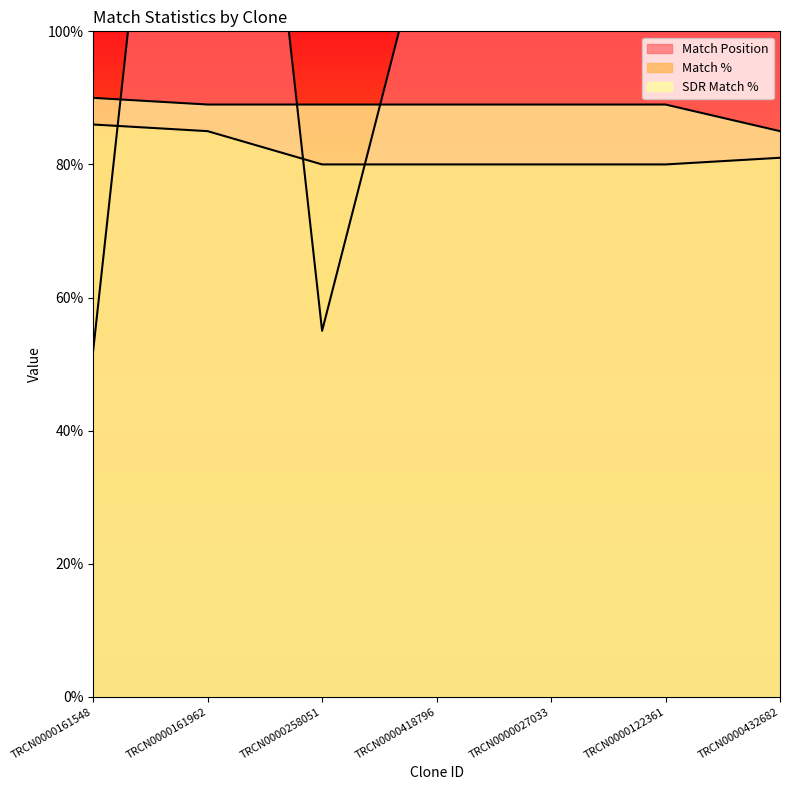

Rank the series by their maximum value, from lowest to highest.

Match %, SDR Match %, Match Position